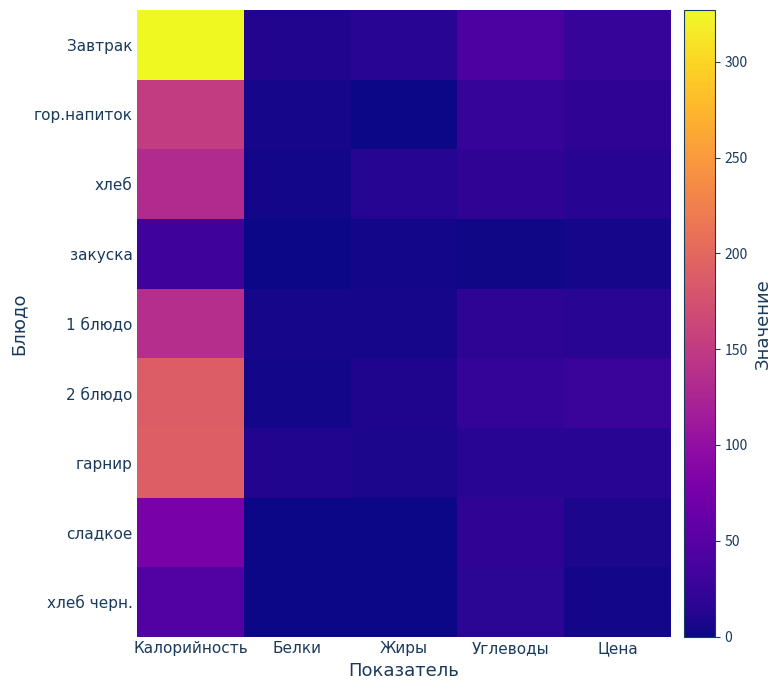

At which category is the sum across all series the highest?

Калорийность